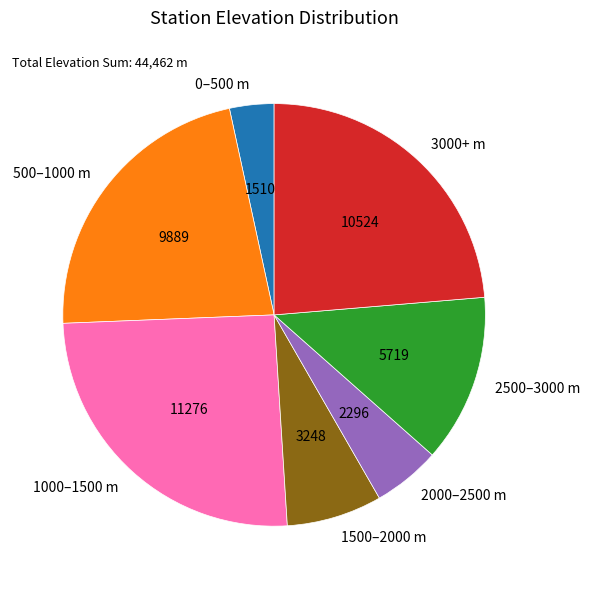

How many slices are in this pie chart?

7